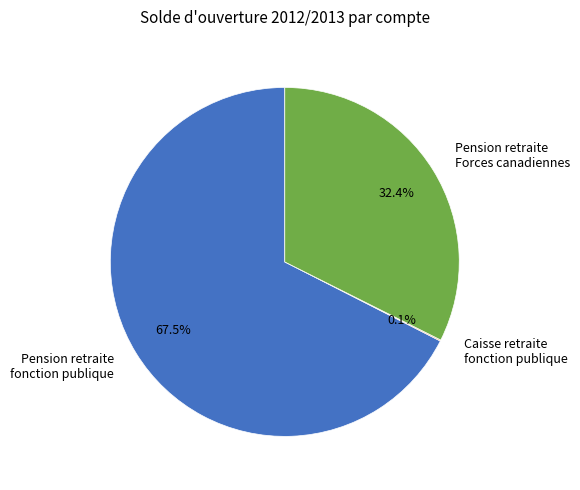

What is the largest slice in the pie chart?

Pension retraite fonction publique